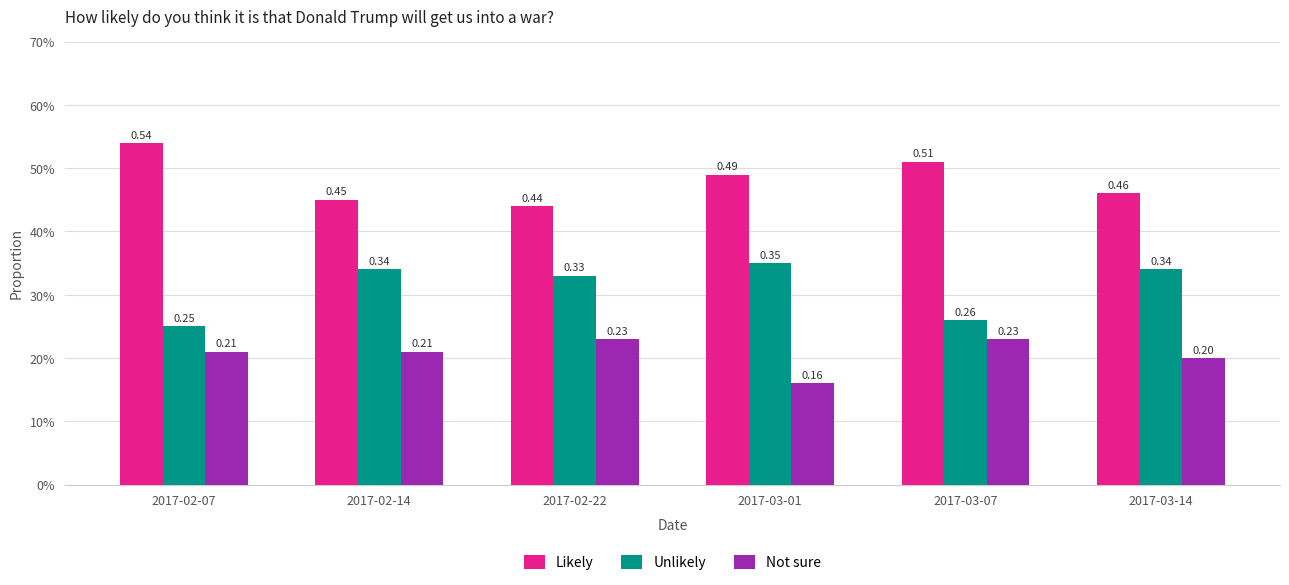

What is the average value of the Likely series?

0.5